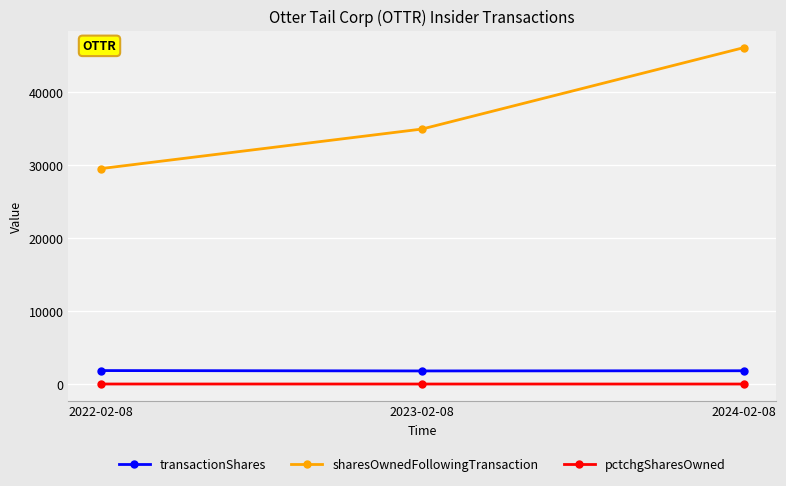

How many lines are shown in the chart?

3